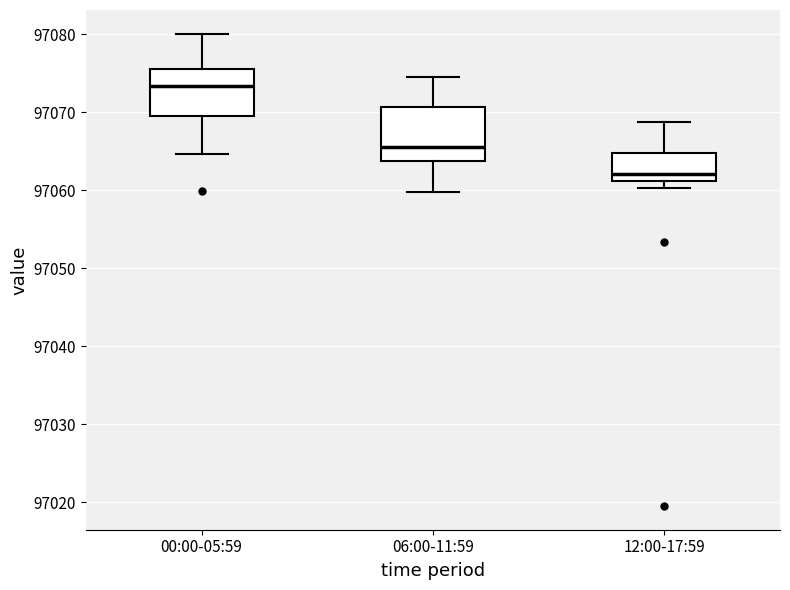

Where does the lower whisker of the box for 00:00-05:59 end on the y-axis? The values are not printed on the chart, so give them approximately, as read against the axis.

97065